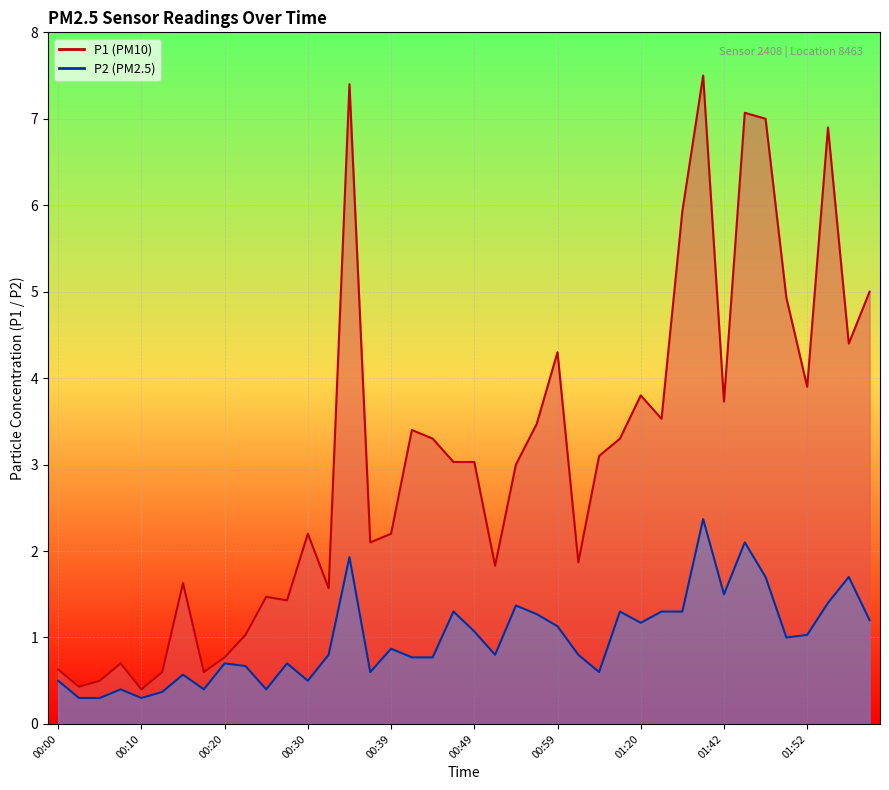

Is it true that P1 equals 0.4 at 00:10?

True